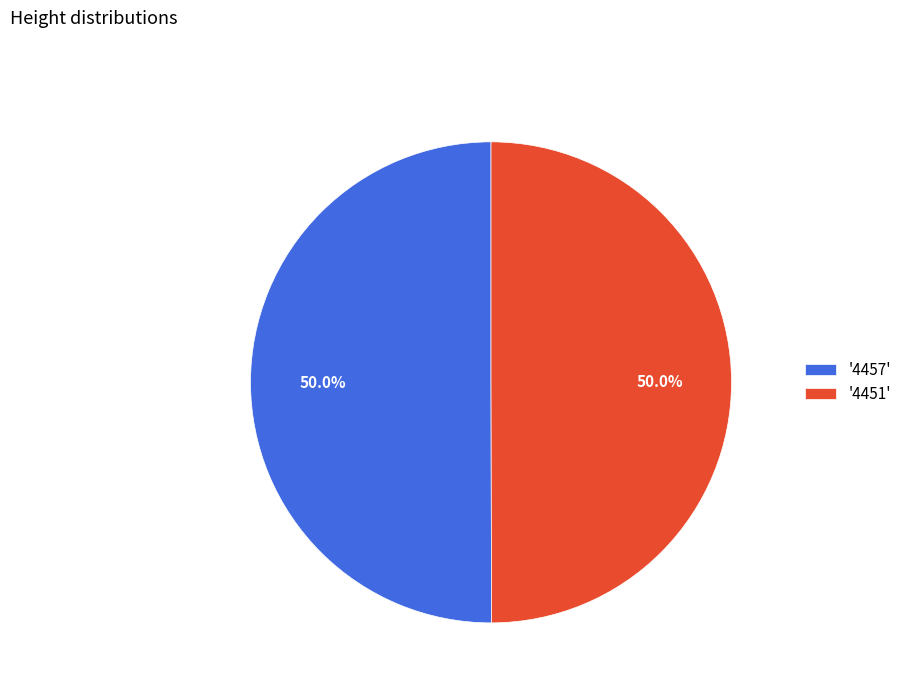

What percentage is NOT represented by '4457'?

50.0%